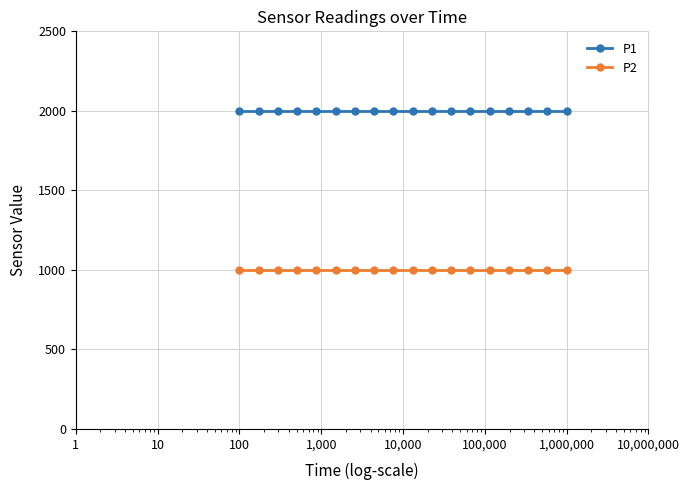

True or false: P1 and P2 intersect in this chart.

False